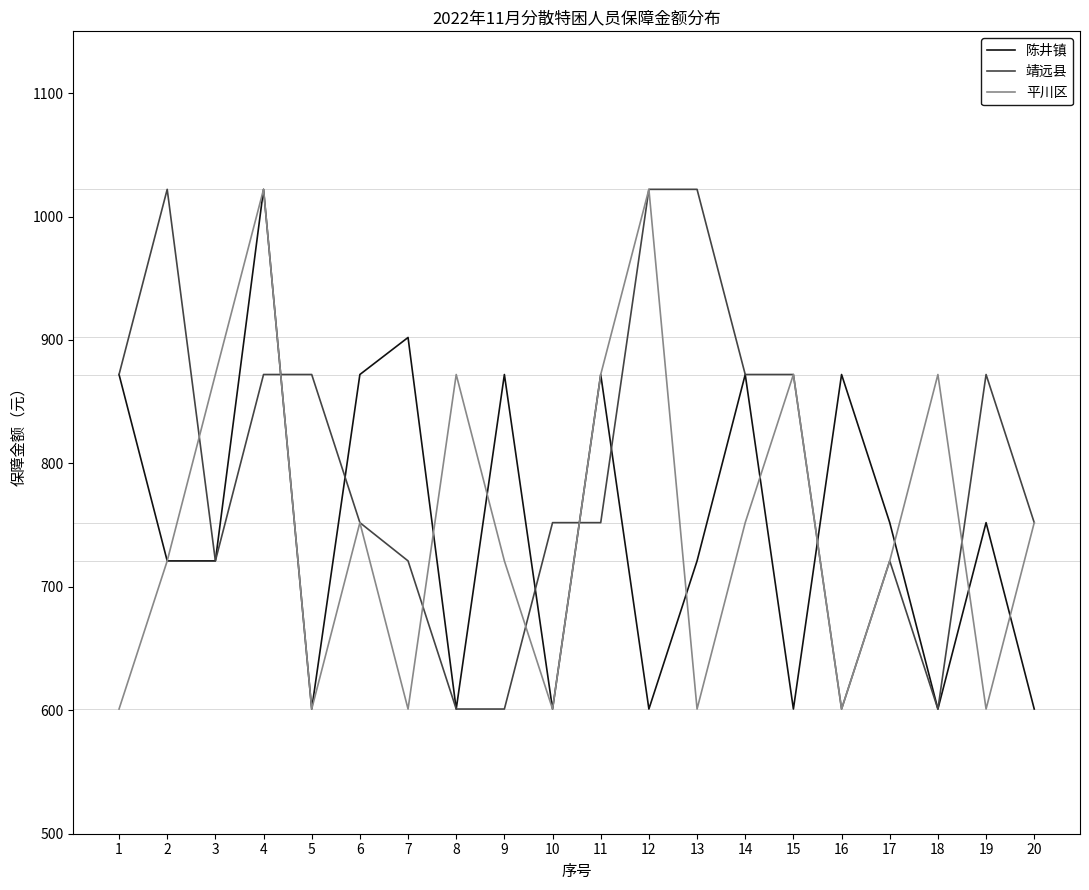

Reading right to left, extract all data points from this chart.

陈井镇: 20=601	19=752	18=601	17=752	16=872	15=601	14=872	13=721	12=601	11=872	10=601	9=872	8=601	7=902	6=872	5=601	4=1022	3=721	2=721	1=872
靖远县: 20=752	19=872	18=601	17=721	16=601	15=872	14=872	13=1022	12=1022	11=752	10=752	9=601	8=601	7=721	6=752	5=872	4=872	3=721	2=1022	1=872
平川区: 20=752	19=601	18=872	17=721	16=601	15=872	14=752	13=601	12=1022	11=872	10=601	9=721	8=872	7=601	6=752	5=601	4=1022	3=872	2=721	1=601